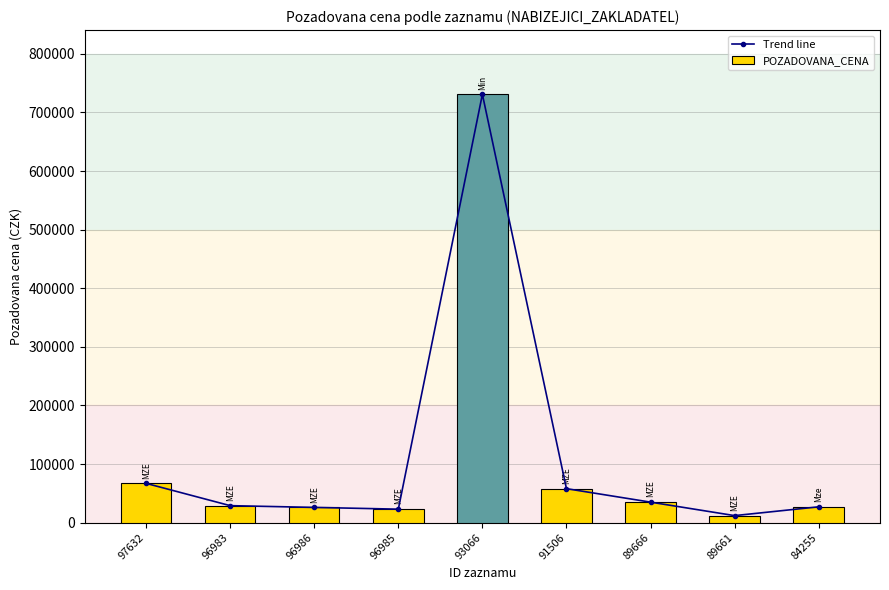

What is the minimum value for Trend line?

12000